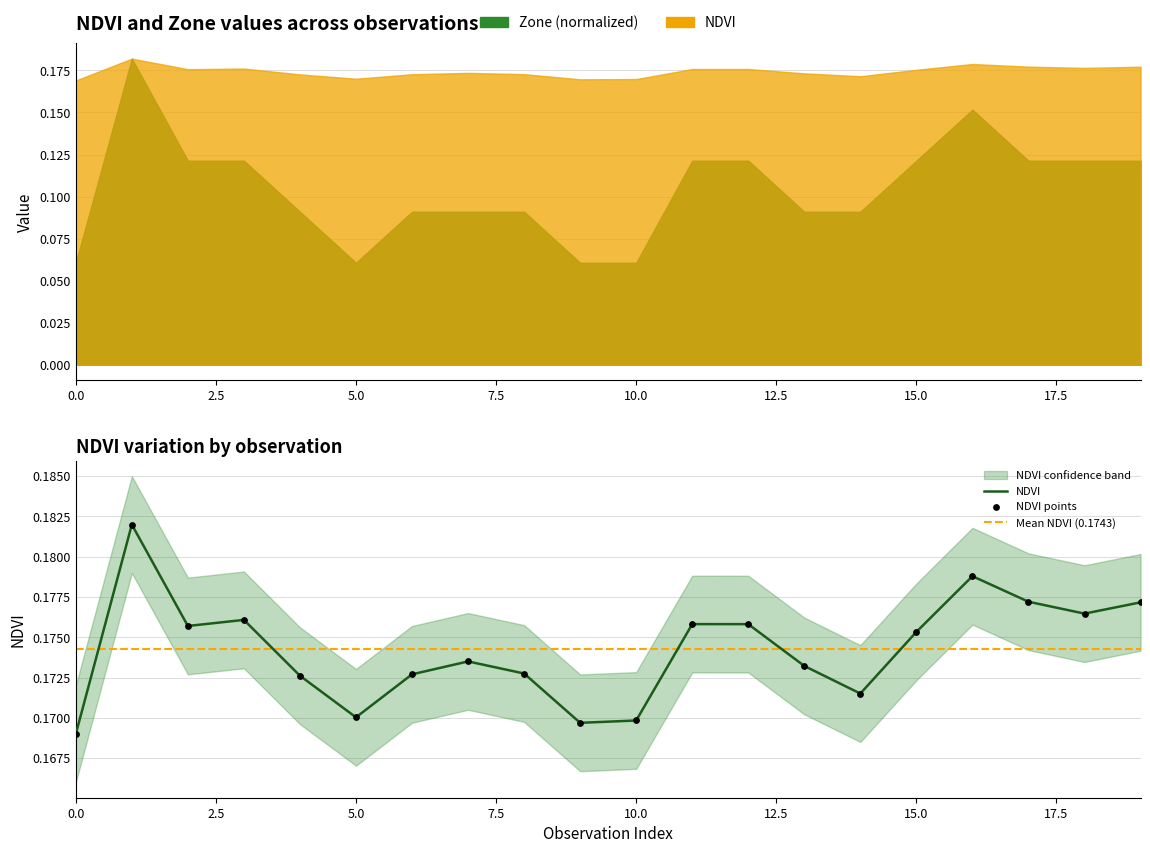

At which category is the sum across all series the highest?

1